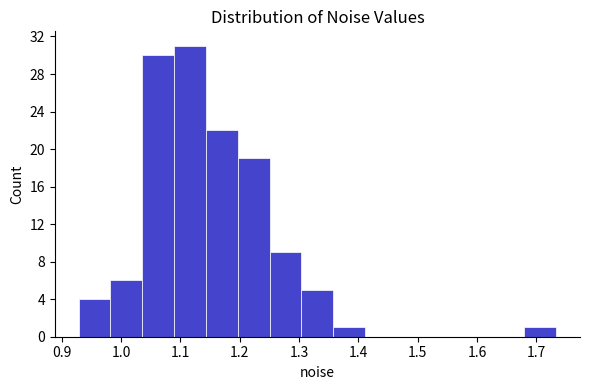

Reading left to right, transcribe this chart: for each bar, give the range it covers on the x-axis and its height. Neither the bar edges nor the heights are printed on the chart, so give them approximately, as read against the axes.

0.93 to 0.98: 4
0.98 to 1.04: 6
1.04 to 1.09: 30
1.09 to 1.14: 31
1.14 to 1.20: 22
1.20 to 1.25: 19
1.25 to 1.30: 9
1.30 to 1.36: 5
1.36 to 1.41: 1
1.41 to 1.47: 0
1.47 to 1.52: 0
1.52 to 1.57: 0
1.57 to 1.63: 0
1.63 to 1.68: 0
1.68 to 1.73: 1